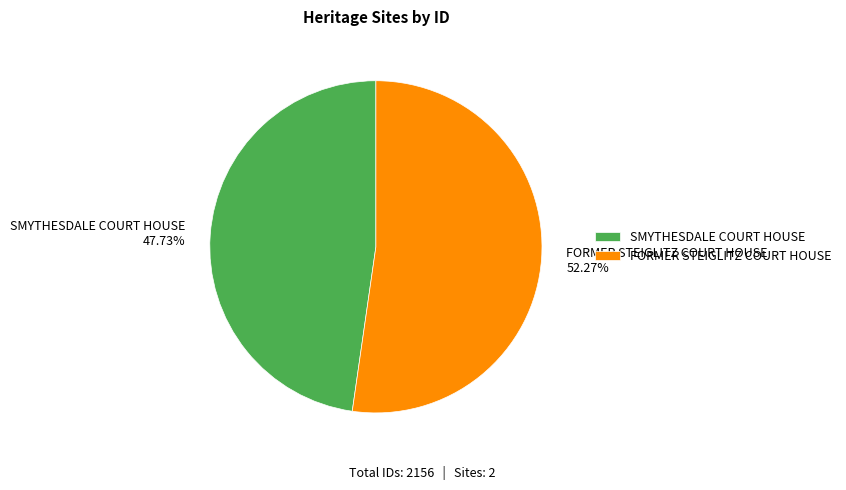

How many slices are in this pie chart?

2